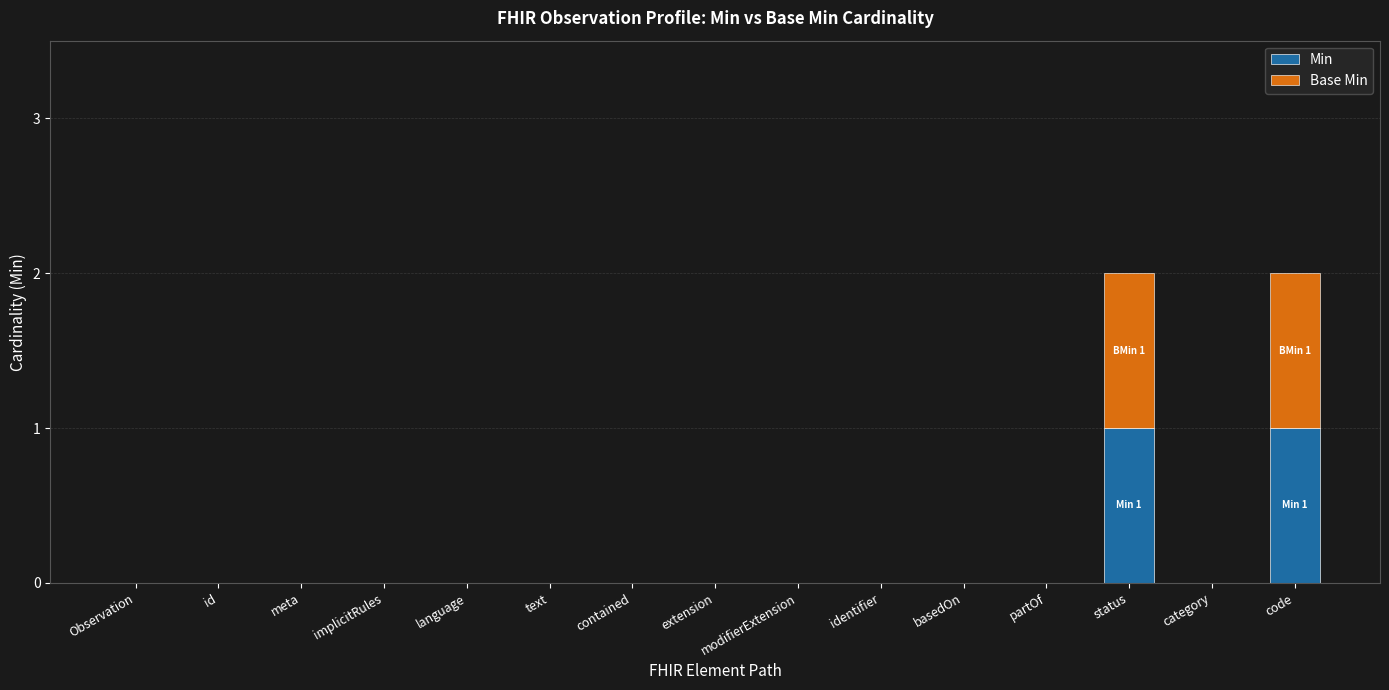

True or false: Min has a value of 0 at identifier.

True